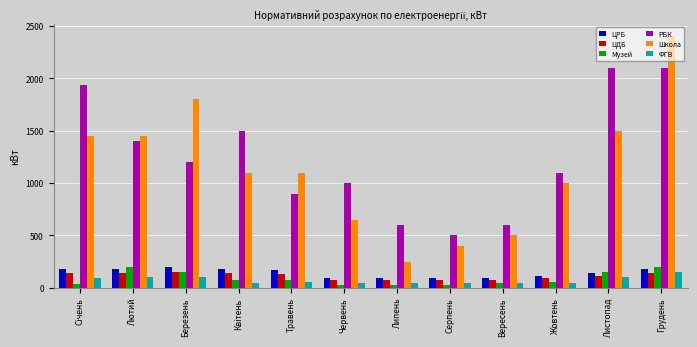

What is the average value of the ЦРБ series?

143